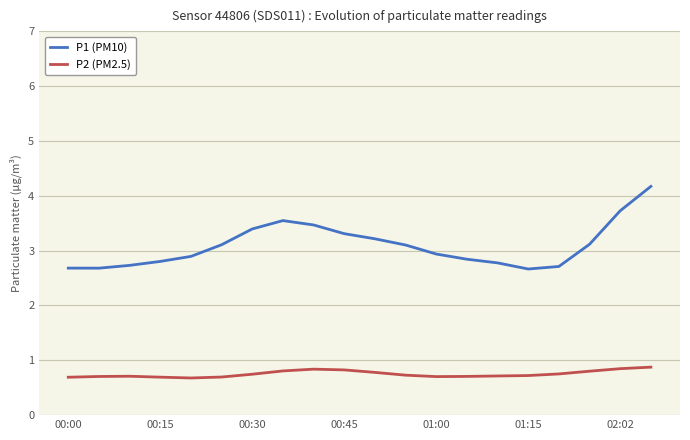

What is the minimum value for P2 (PM2.5)?

0.7